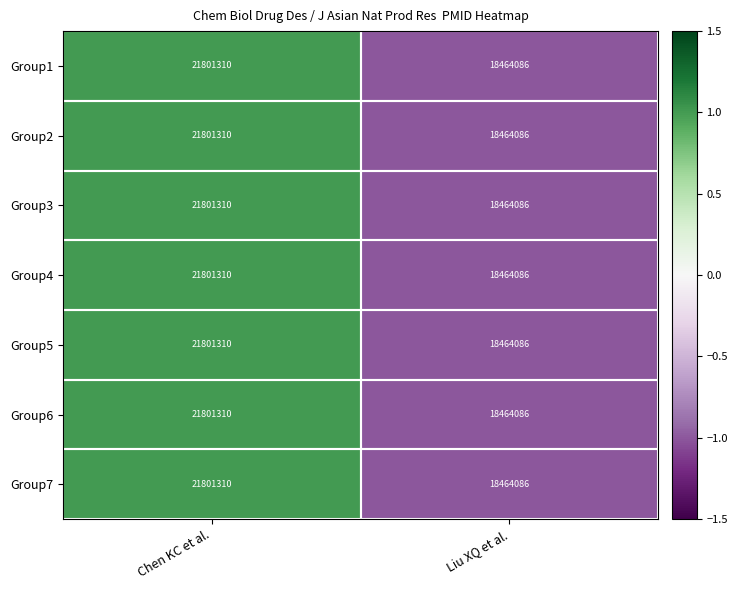

True or false: Group6 has a value of 8368543 at Chen KC et al..

False